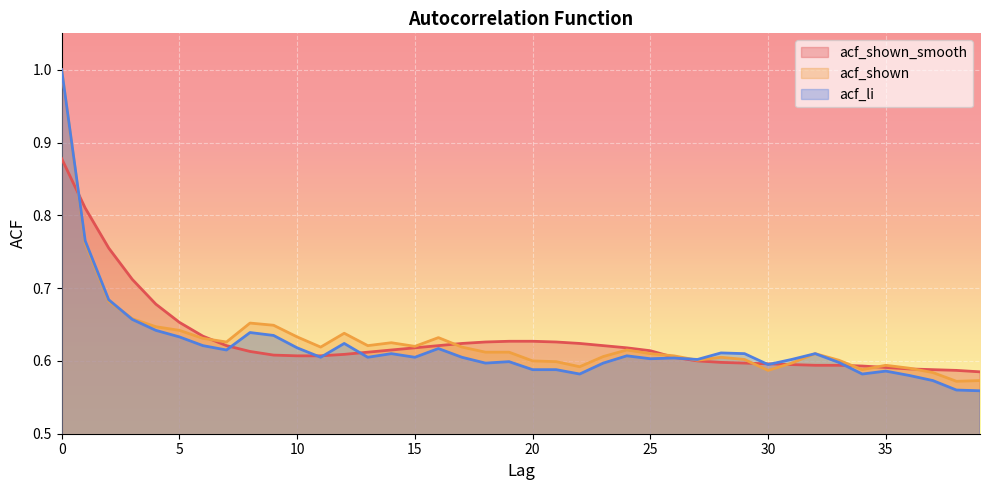

True or false: acf_shown_smooth and acf_shown cross at least once.

True